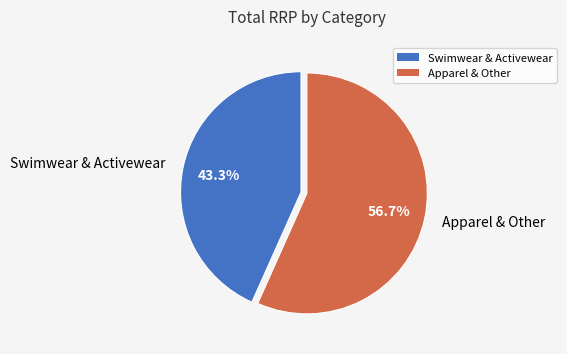

What is the largest slice in the pie chart?

Apparel & Other